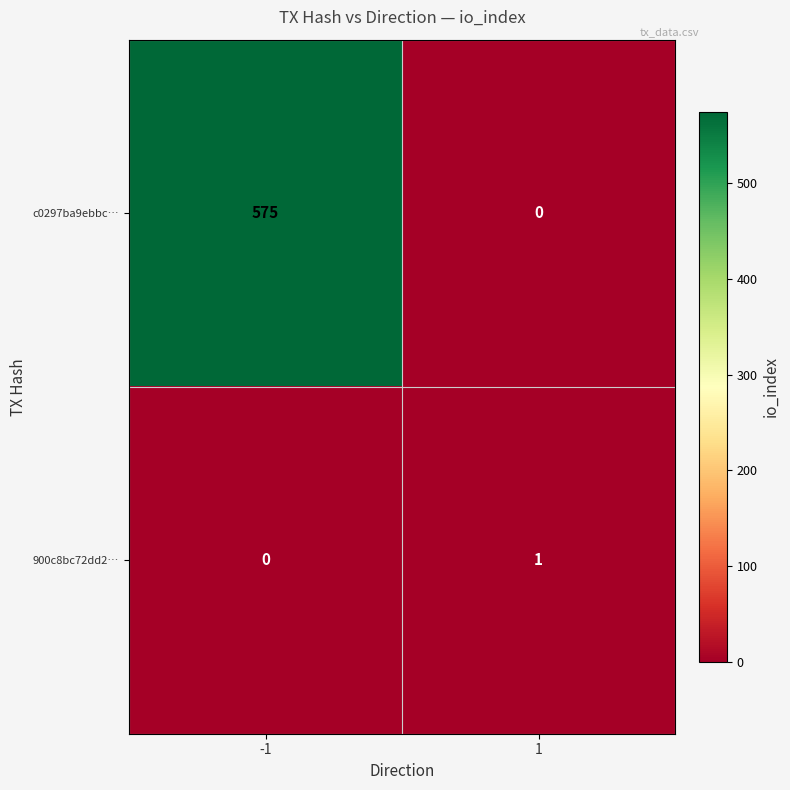

How many categories are shown in the chart?

2